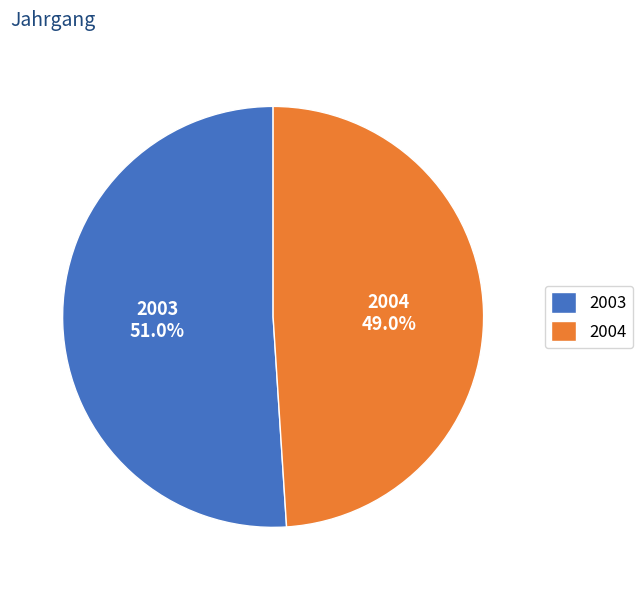

What is the smallest slice in the pie chart?

2004